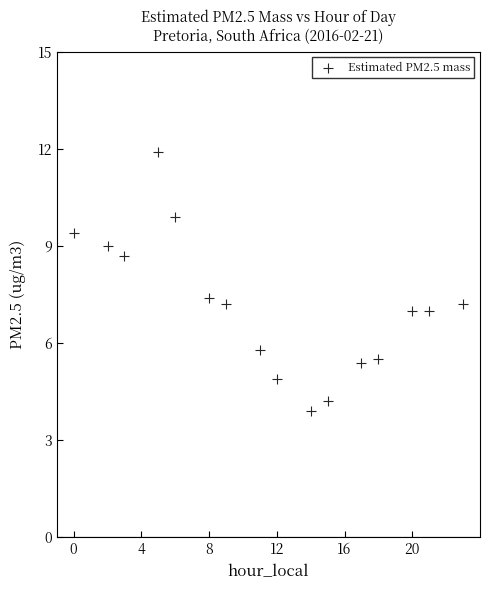

What is the range of X values (max minus min)?

23.0